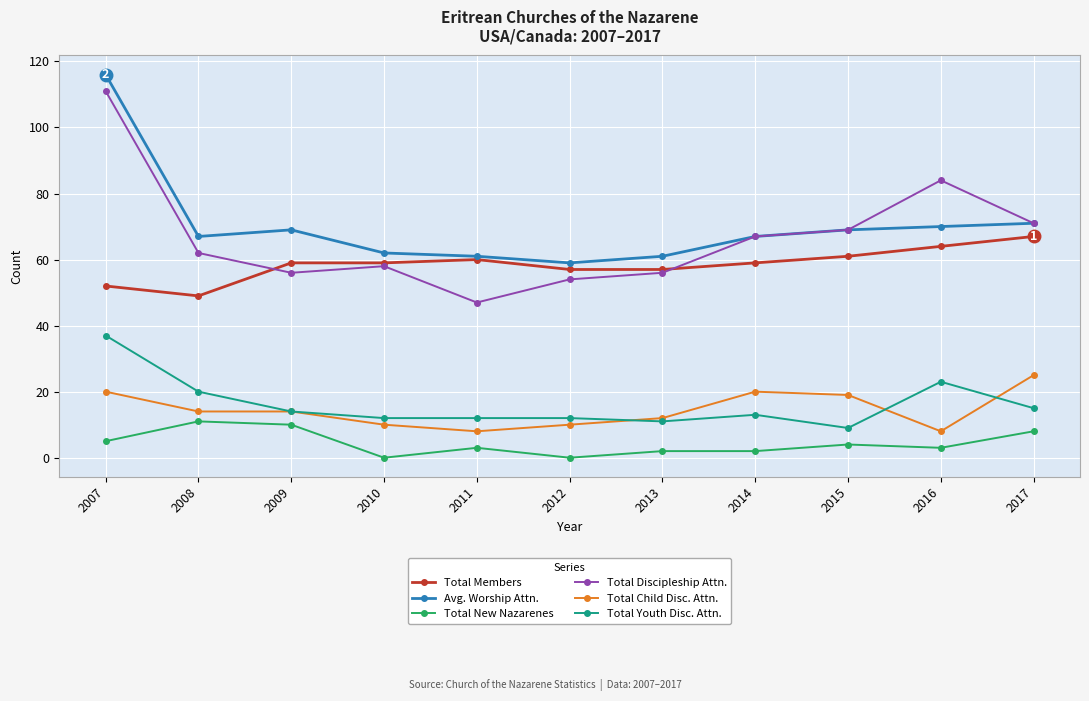

Where is the first local minimum for Total New Nazarenes?

2010